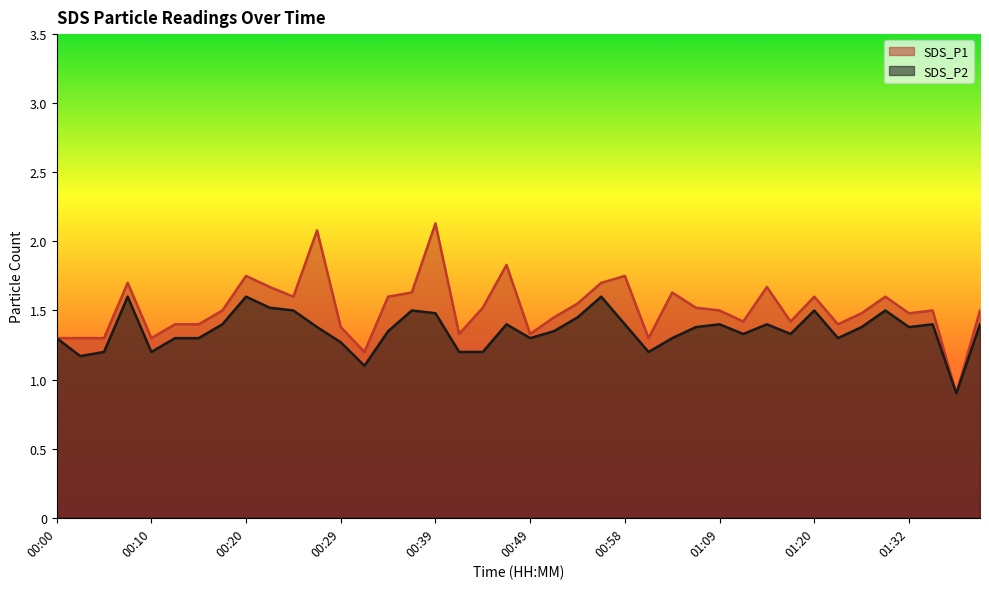

At which category does SDS_P1 reach its first local valley?

00:10